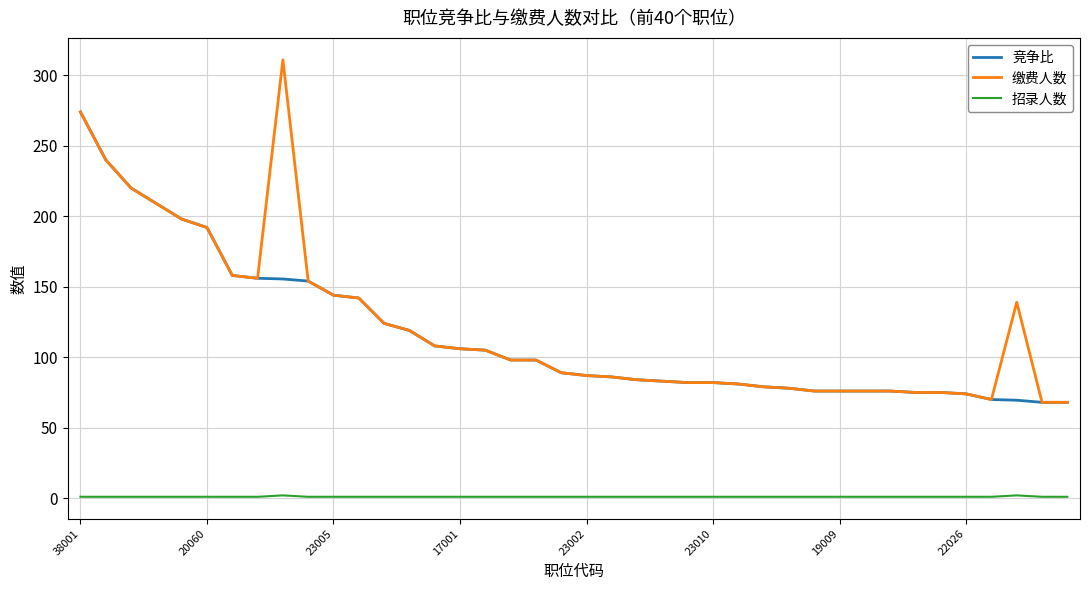

True or false: 竞争比 and 招录人数 cross at least once.

False